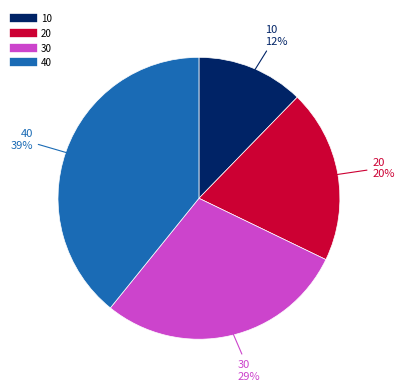

Does any single category account for the majority?

No